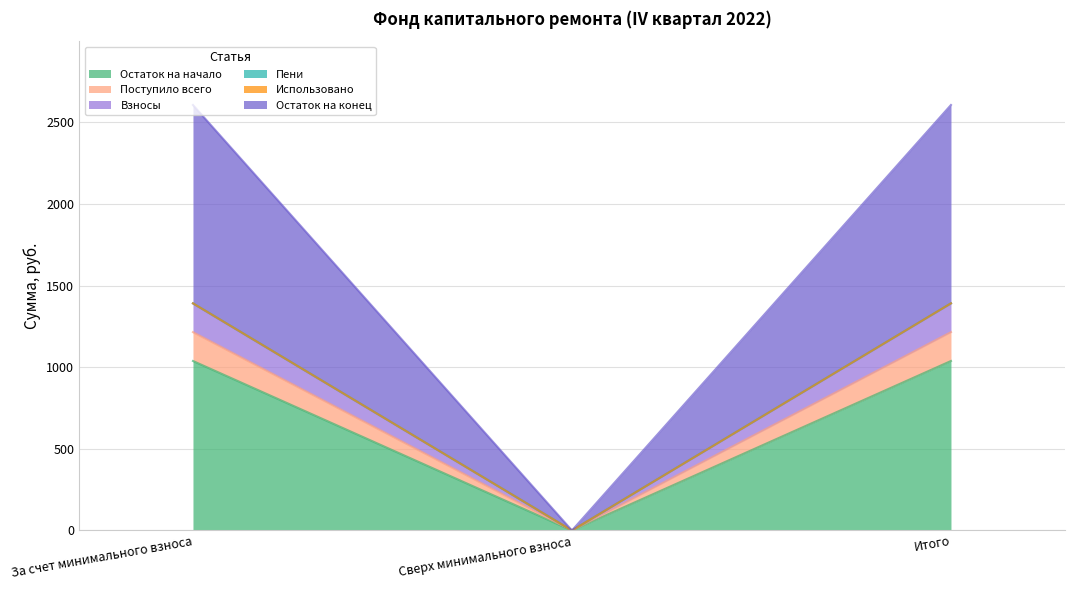

How many values in Поступило всего are above zero?

2